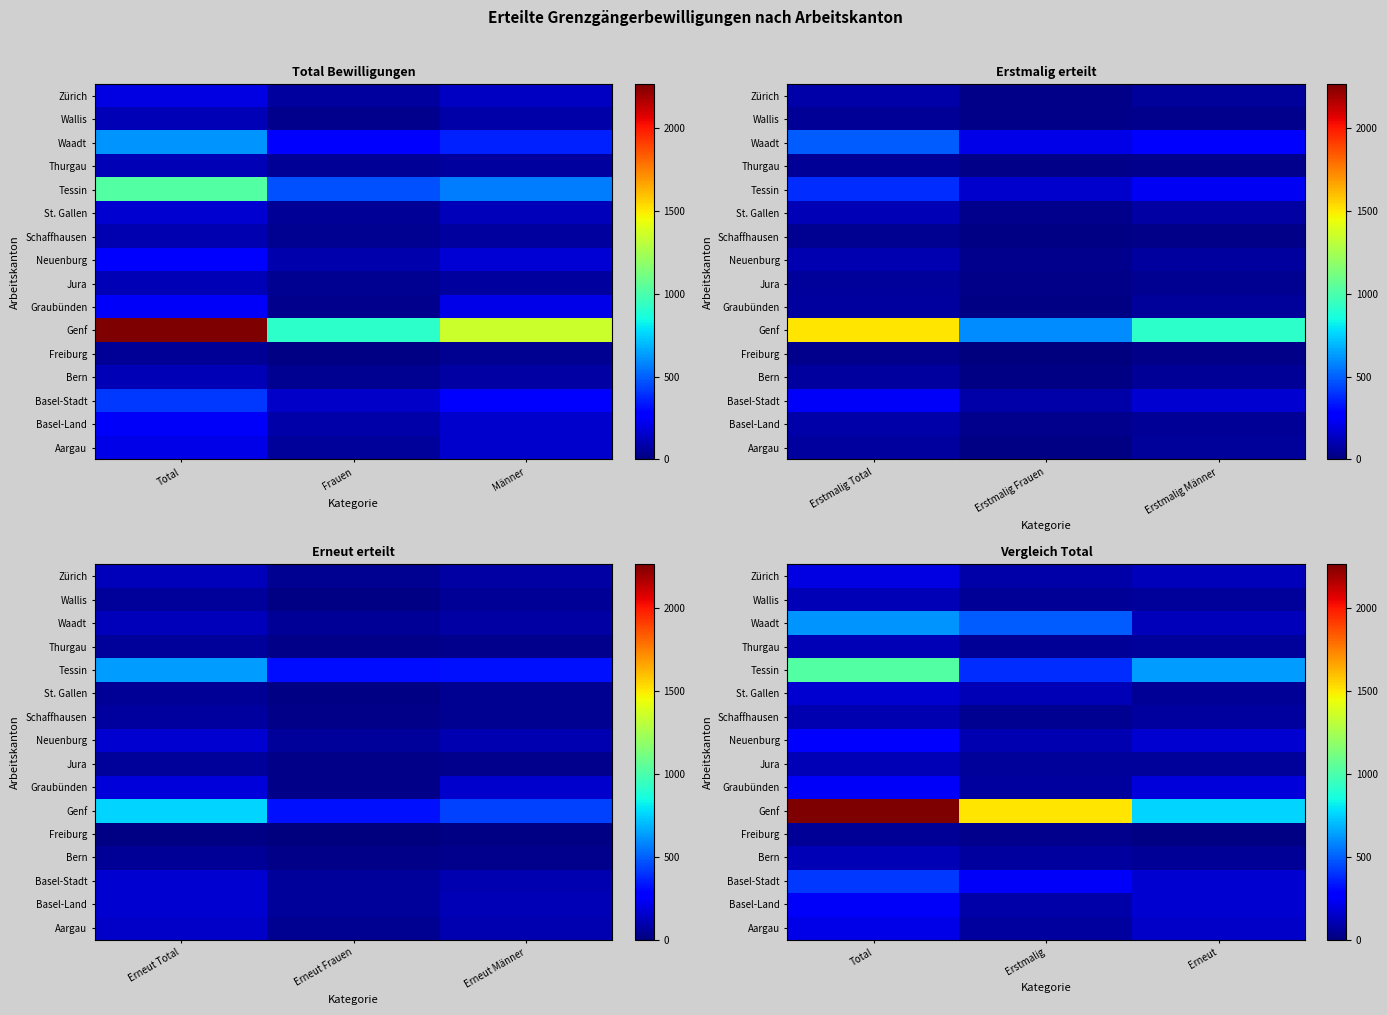

At how many categories does at least one series exceed 969?

2